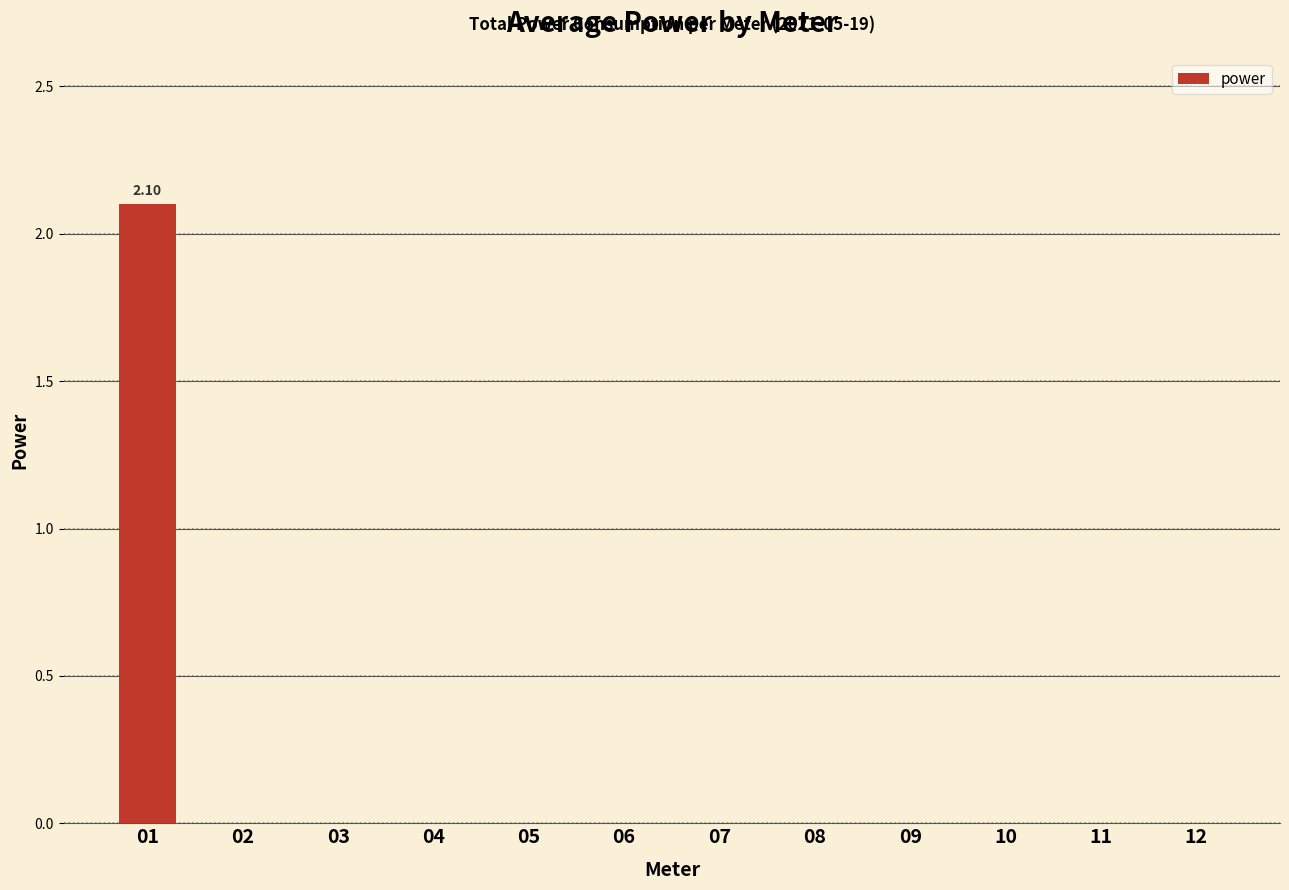

Are the bars grouped side by side (vs. stacked)?

No